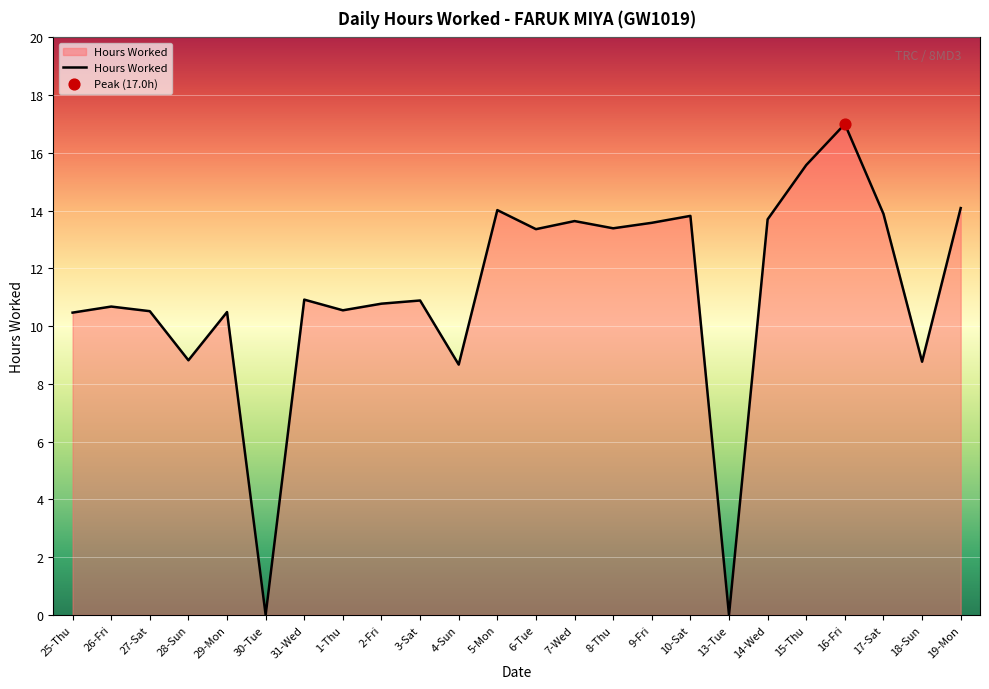

What is the change in value from 30-Tue to 5-Mon?

+14.0